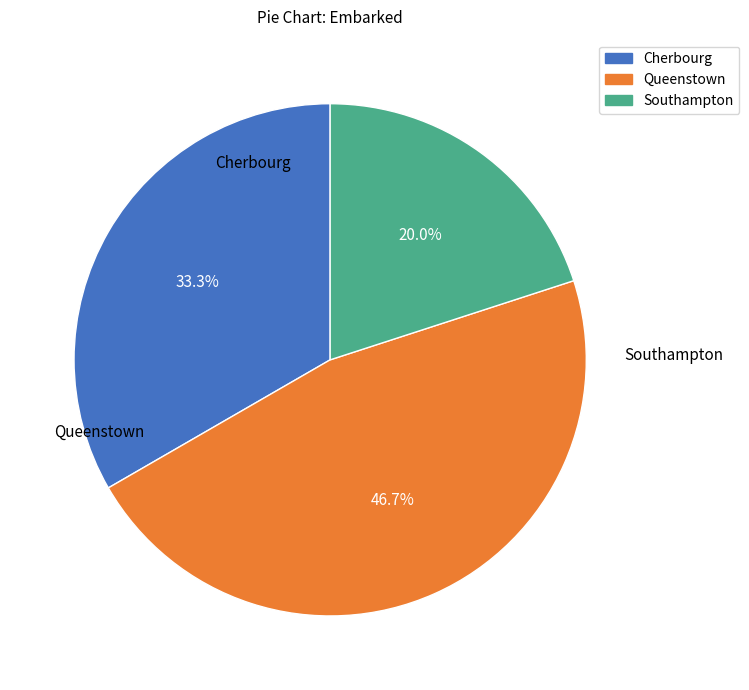

Is there any slice that represents more than half of the pie?

No